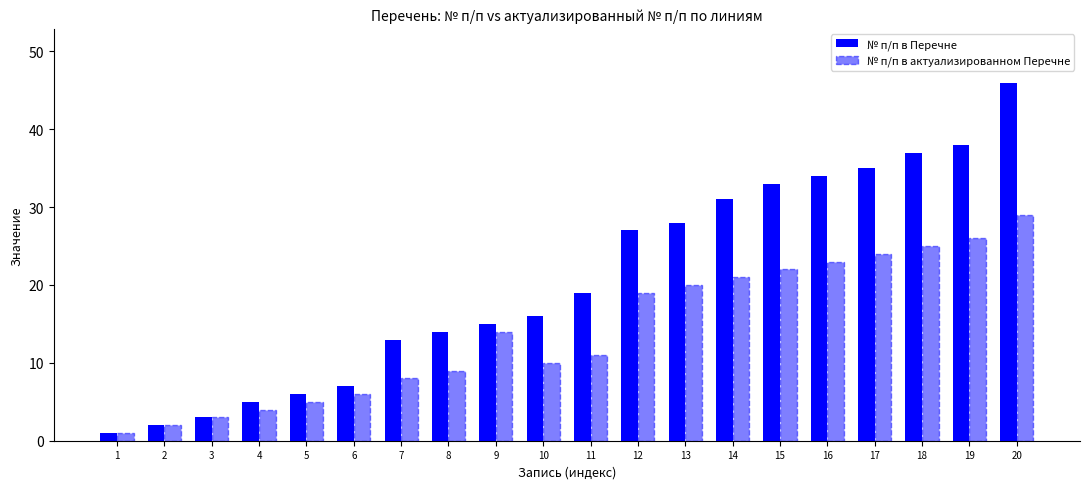

What is the average value of the № п/п в Перечне series?

20